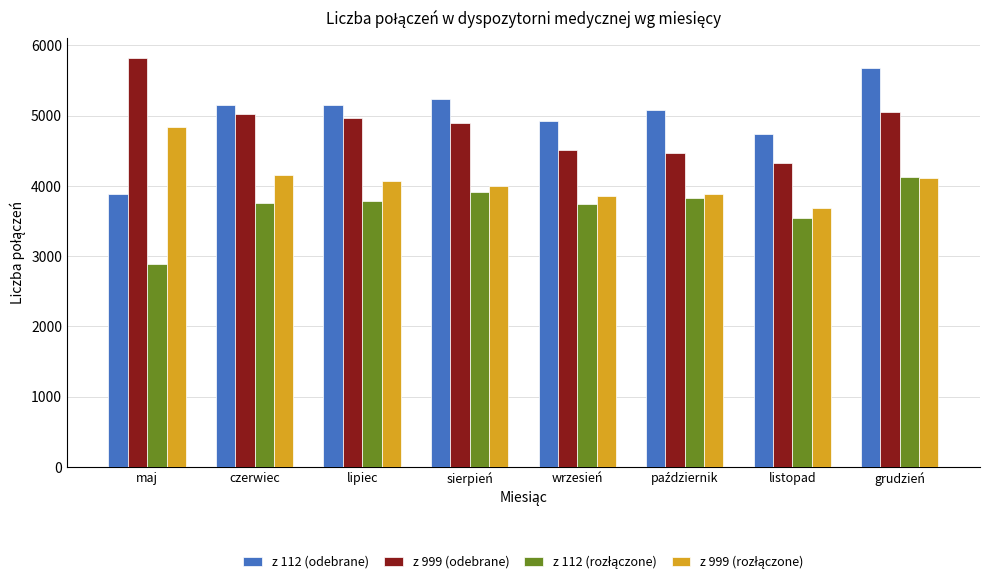

Read the z 112 (odebrane) value at lipiec, to the nearest 100.

5200